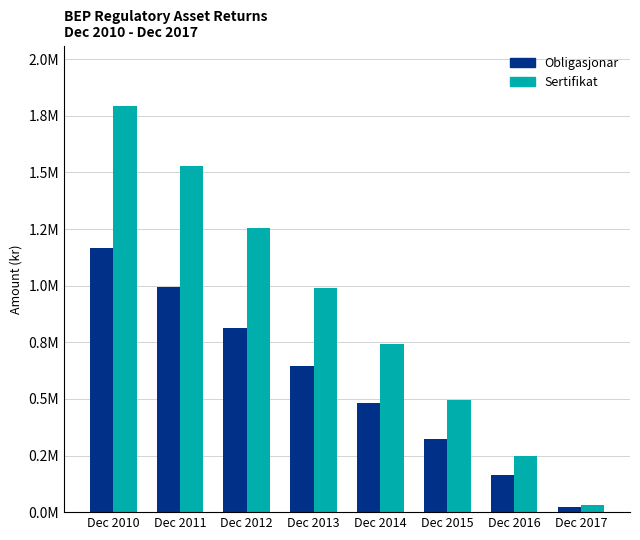

What are all the series names shown in the legend?

Obligasjonar, Sertifikat